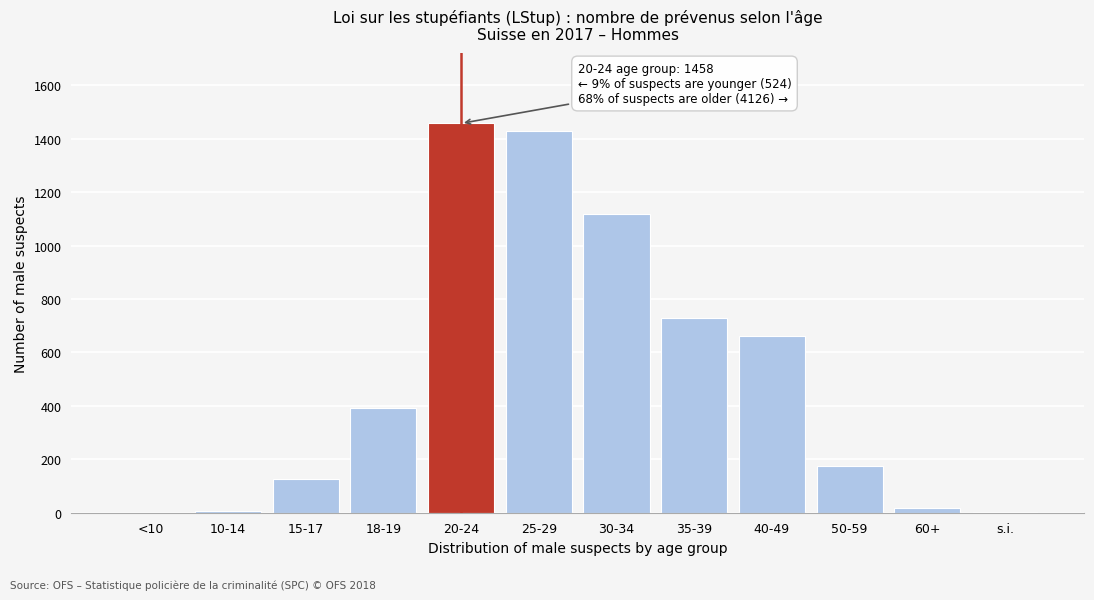

What is the maximum value shown in the chart?

1458